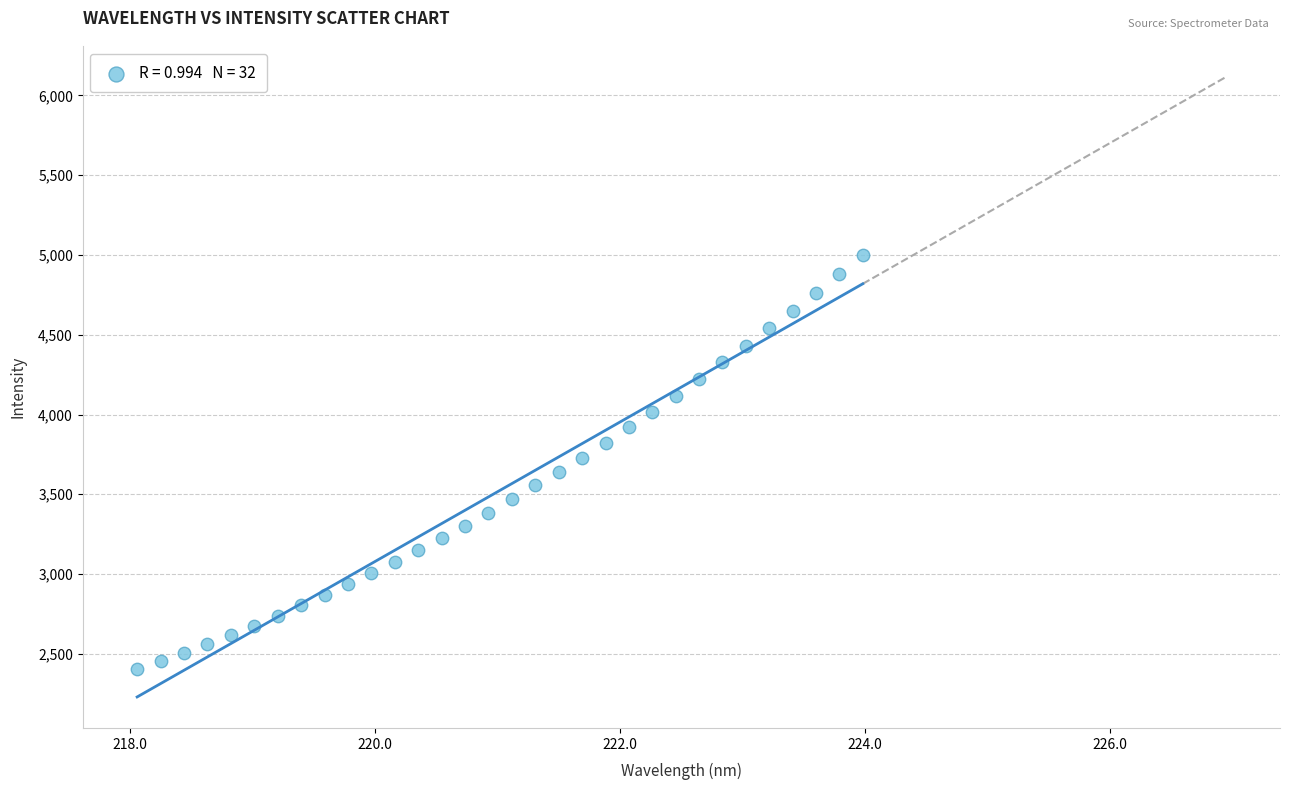

What is the range of Y values (max minus min)?

2594.9